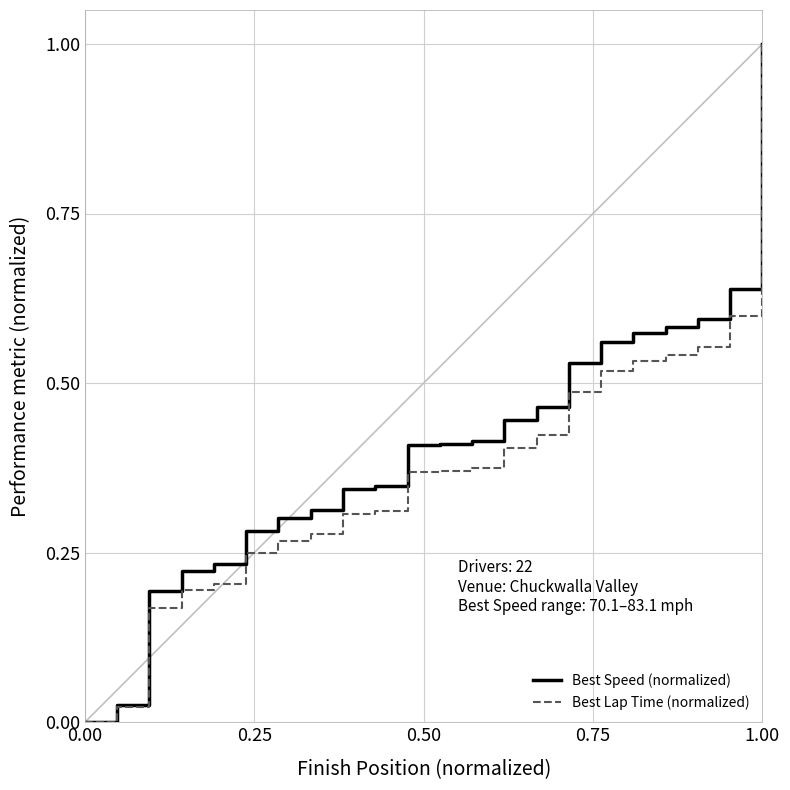

What is the highest value of the Best Speed (normalized) series?

1.0